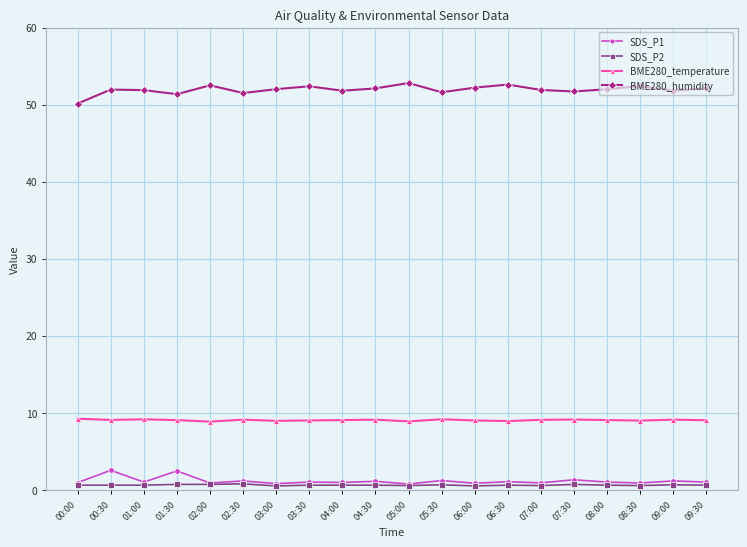

In BME280_humidity, how many points are lower than both neighbors (excluding endpoints)?

6